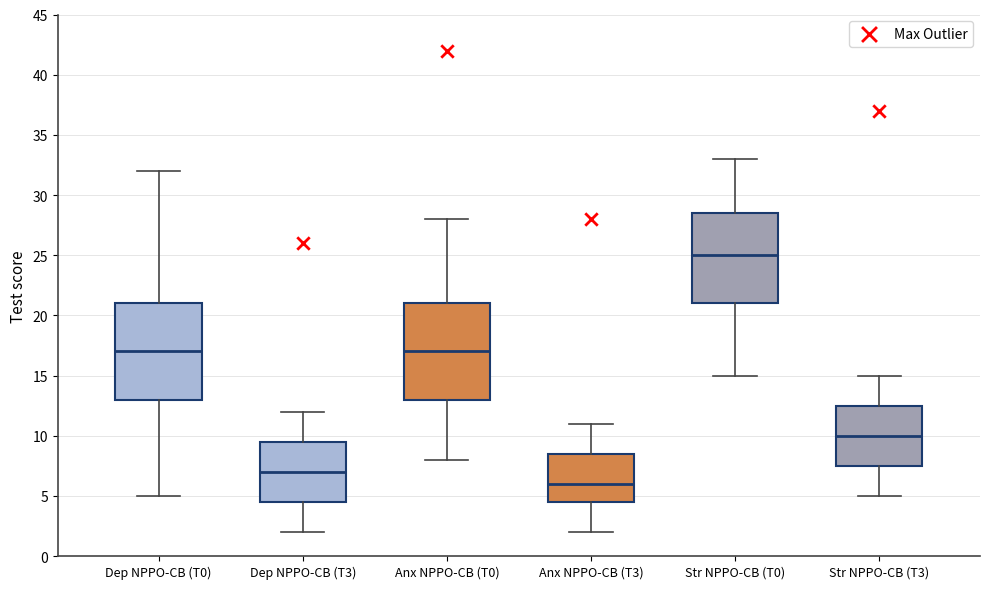

Where is the lower edge of the box for Str NPPO-CB (T3) on the y-axis? The values are not printed on the chart, so give them approximately, as read against the axis.

7.5